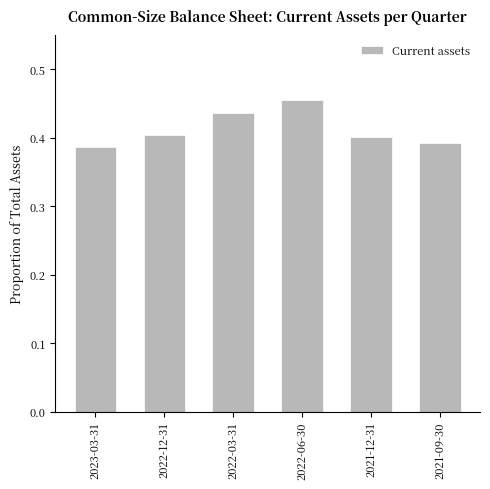

Count the values in the range 0 to 1.

6